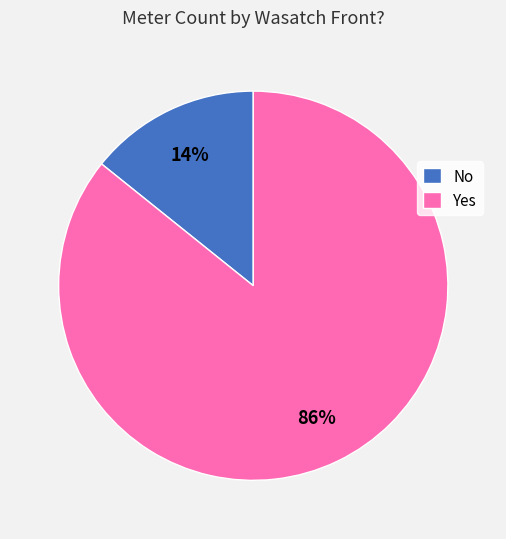

The Yes slice represents 86% of the pie. True or false?

True